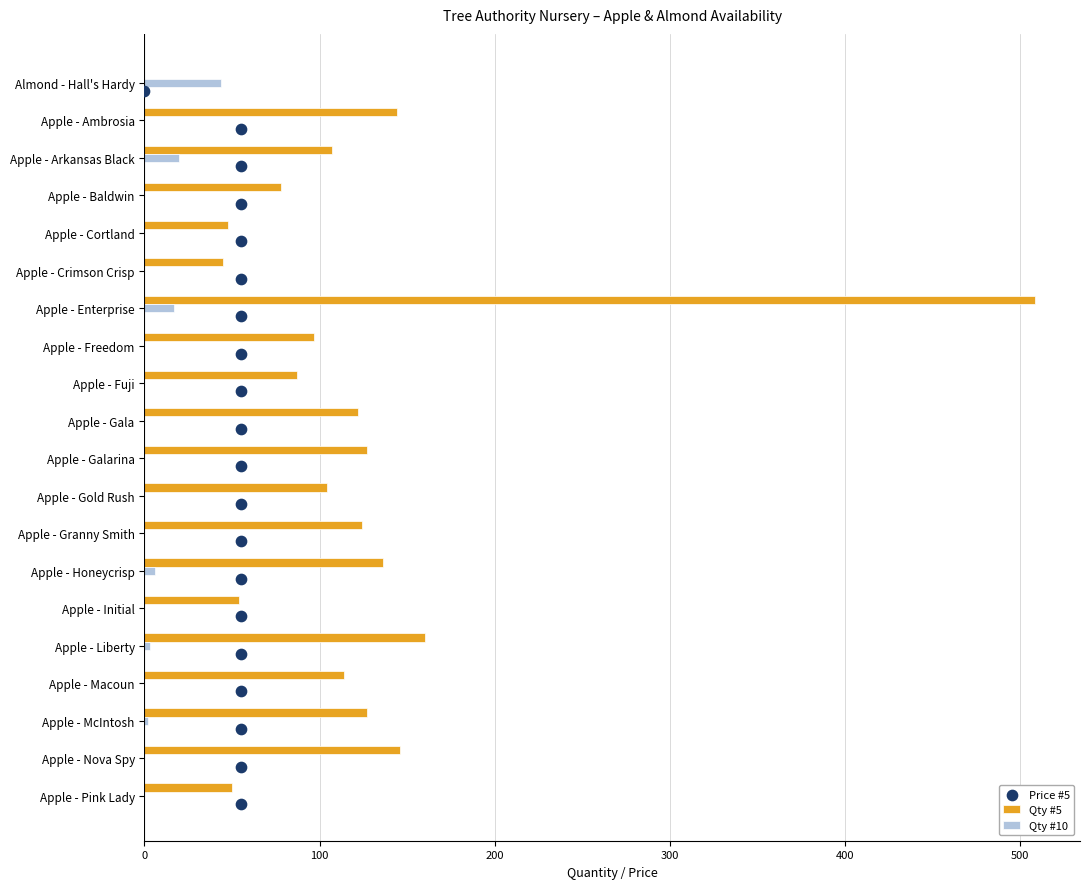

Which series has the largest Y range (max minus min)?

Qty #5